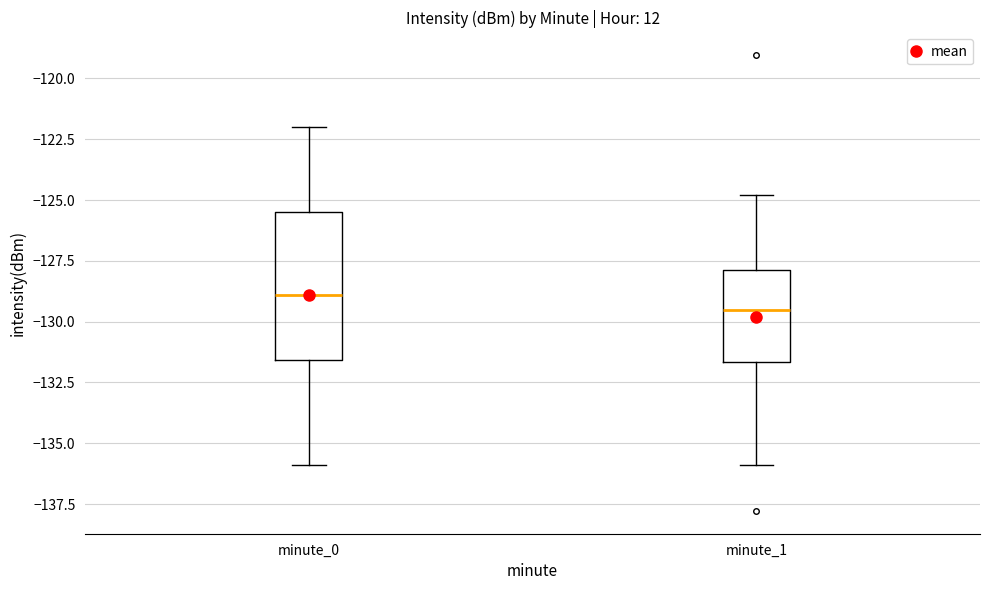

Which box's median line is the lowest?

minute_1